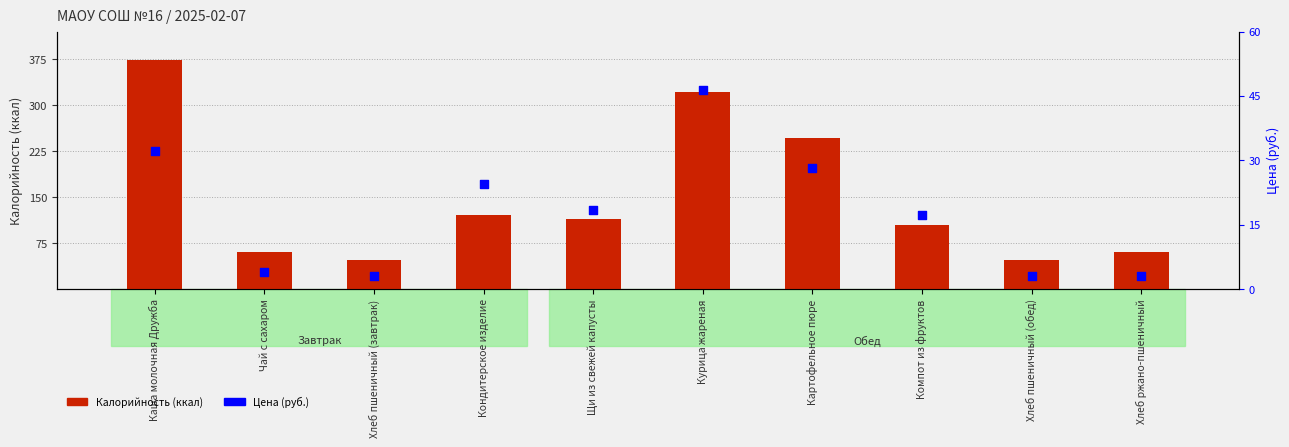

What is the total value across all series at Каша молочная Дружба?

406.4